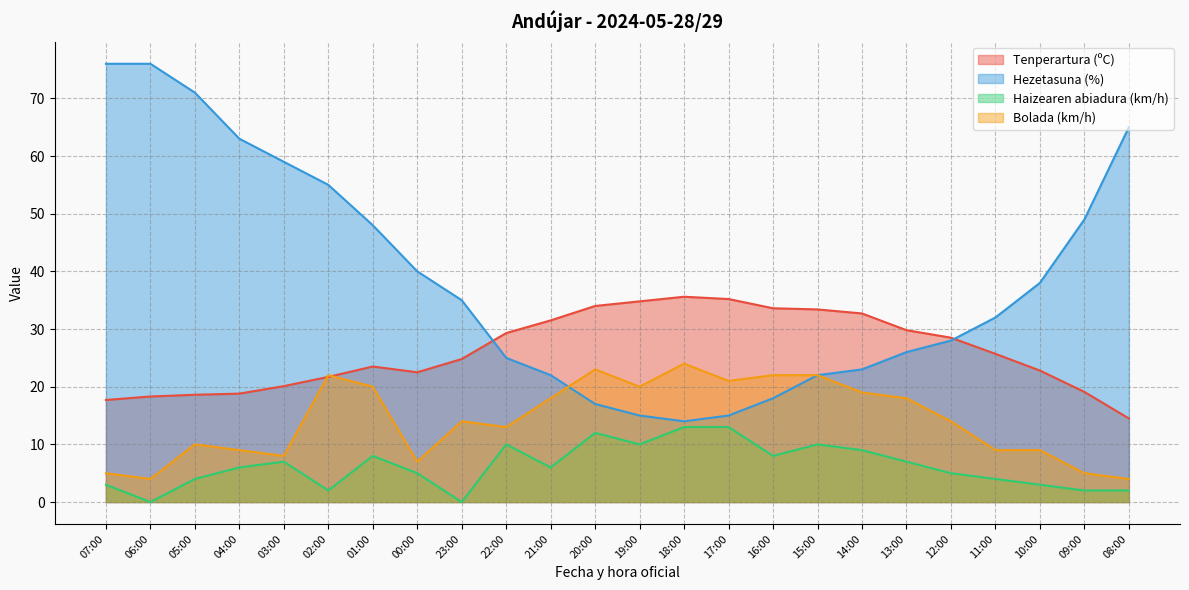

At which label is Tenperartura (ºC) closest to 25?

23:00